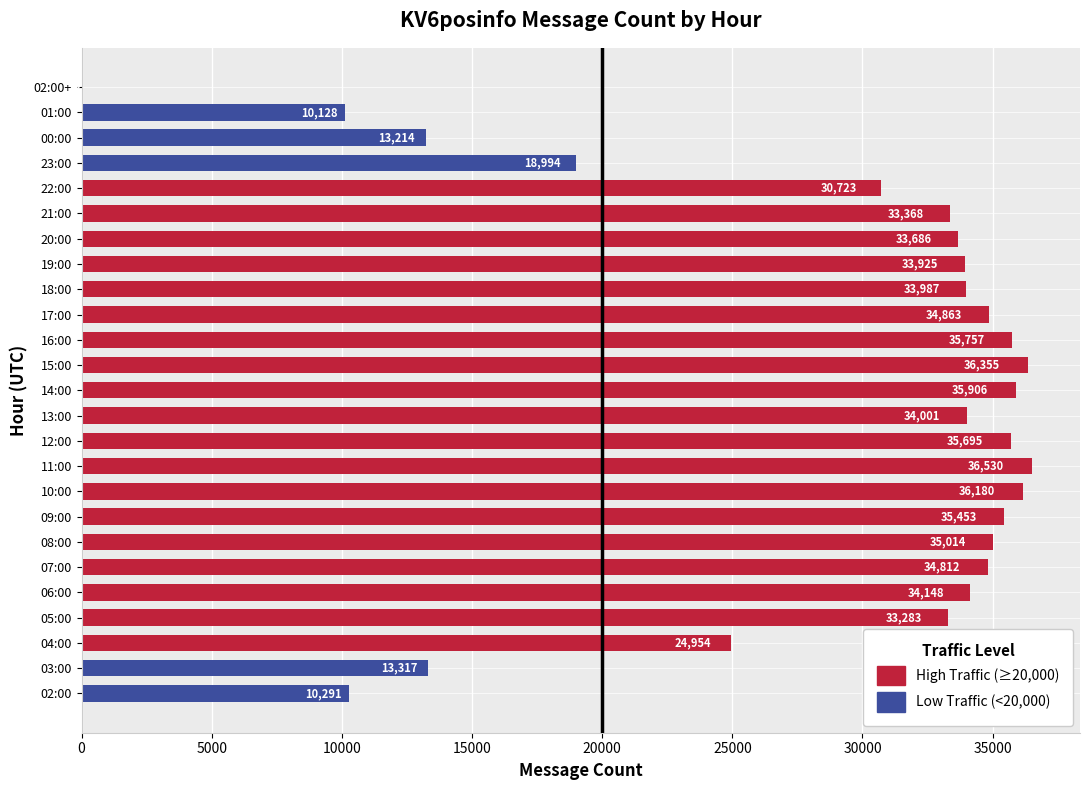

What is the maximum value shown in the chart?

36530